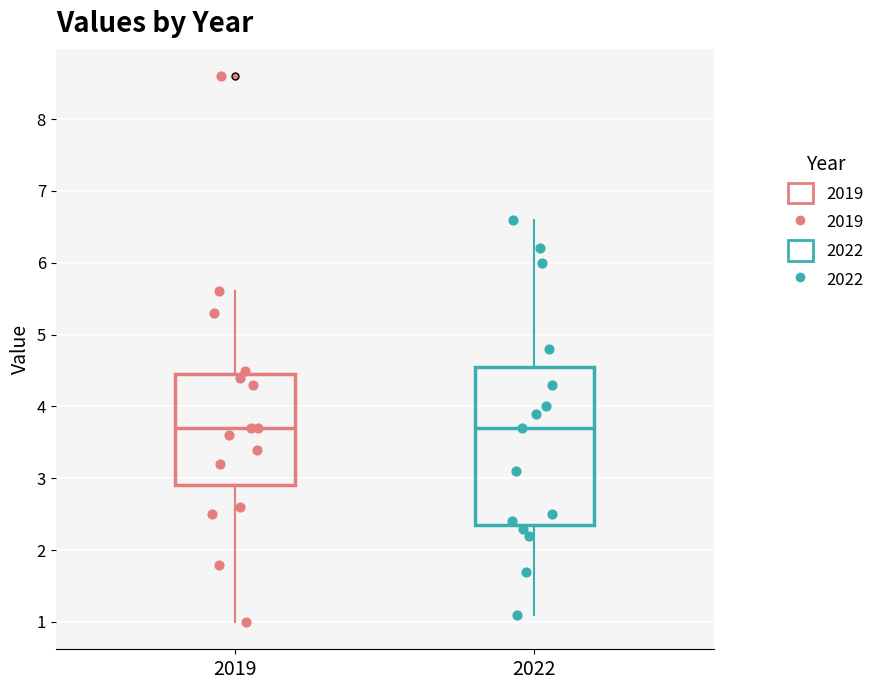

Where does the median line of the box at x = 2022 sit on the y-axis? The values are not printed on the chart, so give them approximately, as read against the axis.

3.7